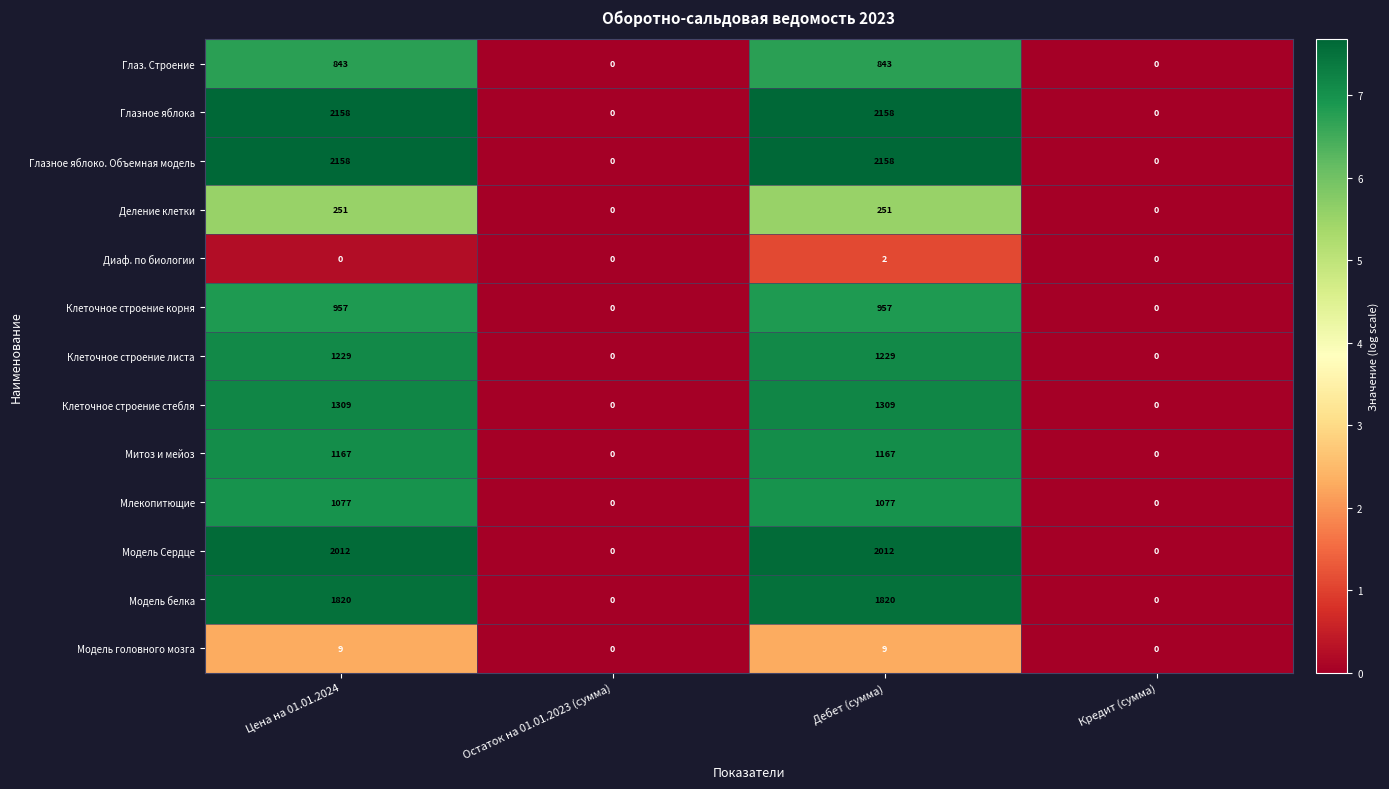

The Модель головного мозга series shows 9 at Цена на 01.01.2024. True or false?

True